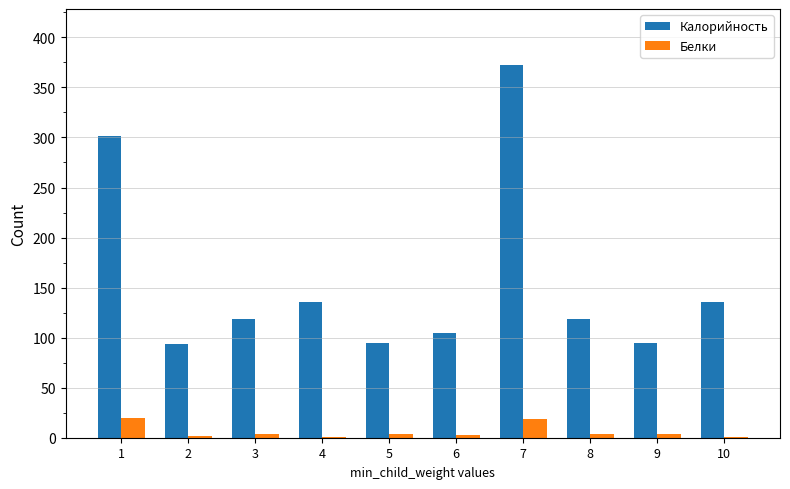

At which category is the sum across all series the highest?

7